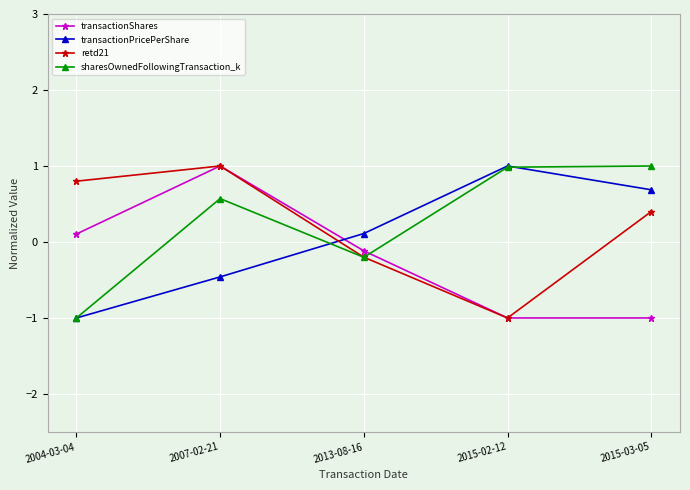

At how many categories does at least one series exceed 0?

5